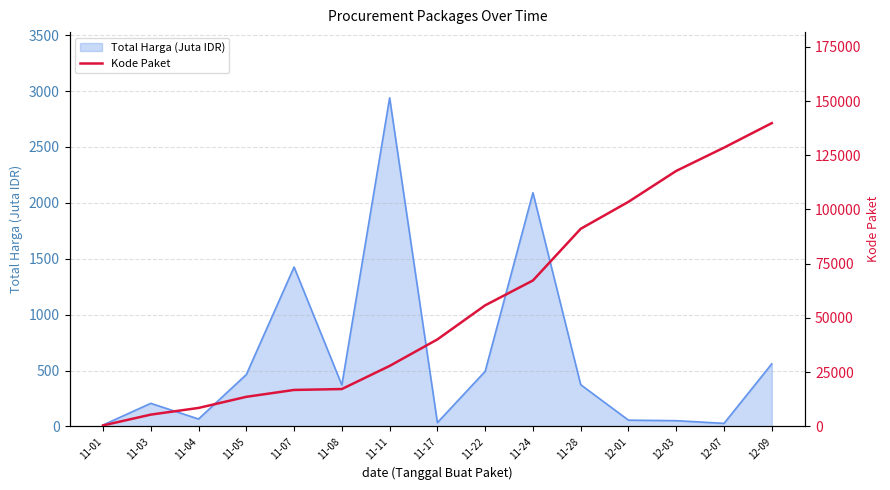

Does the chart display data point markers on the line(s)?

No